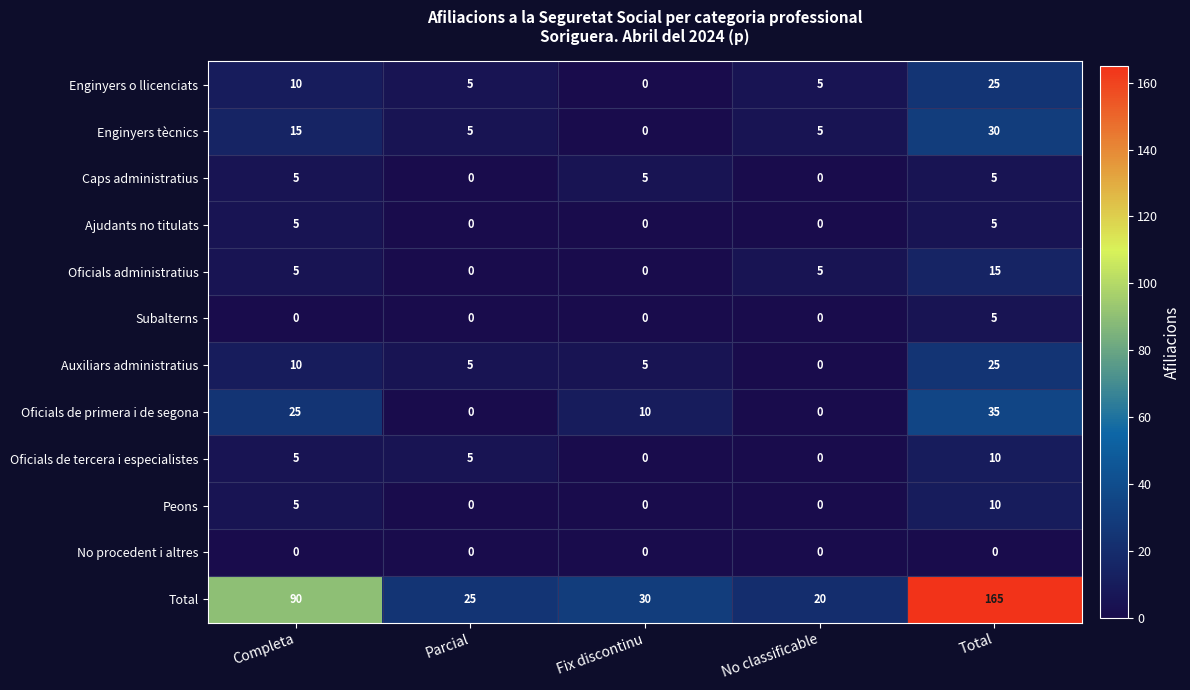

The Oficials administratius series shows 8 at Completa. True or false?

False